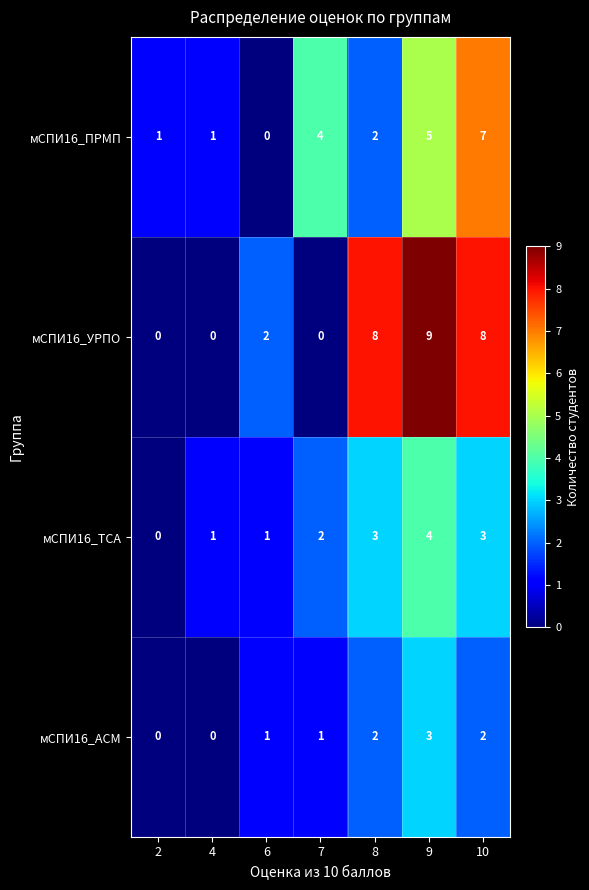

Count the number of categories in the chart.

7